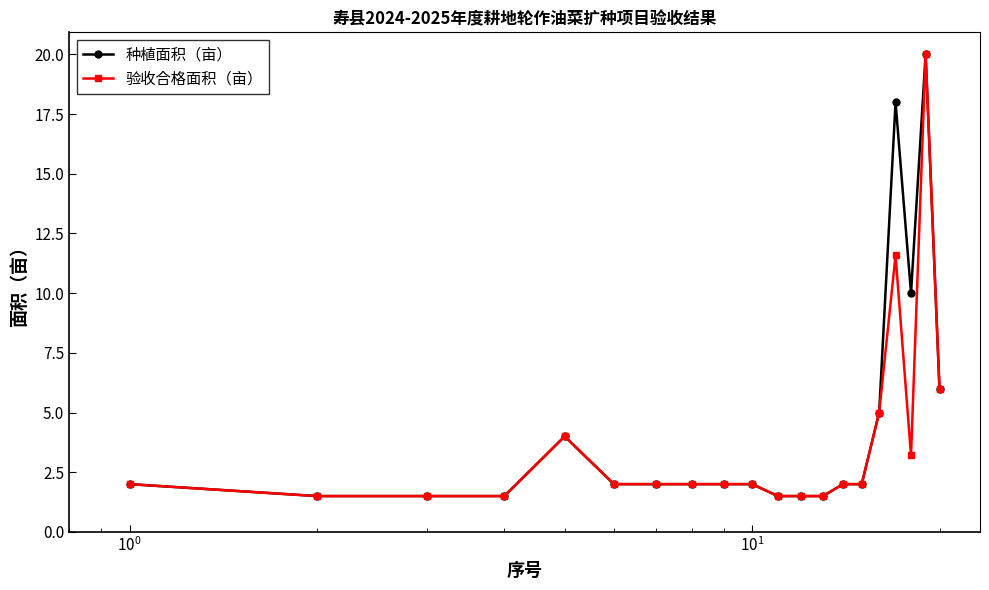

At how many categories does at least one series exceed 9?

3